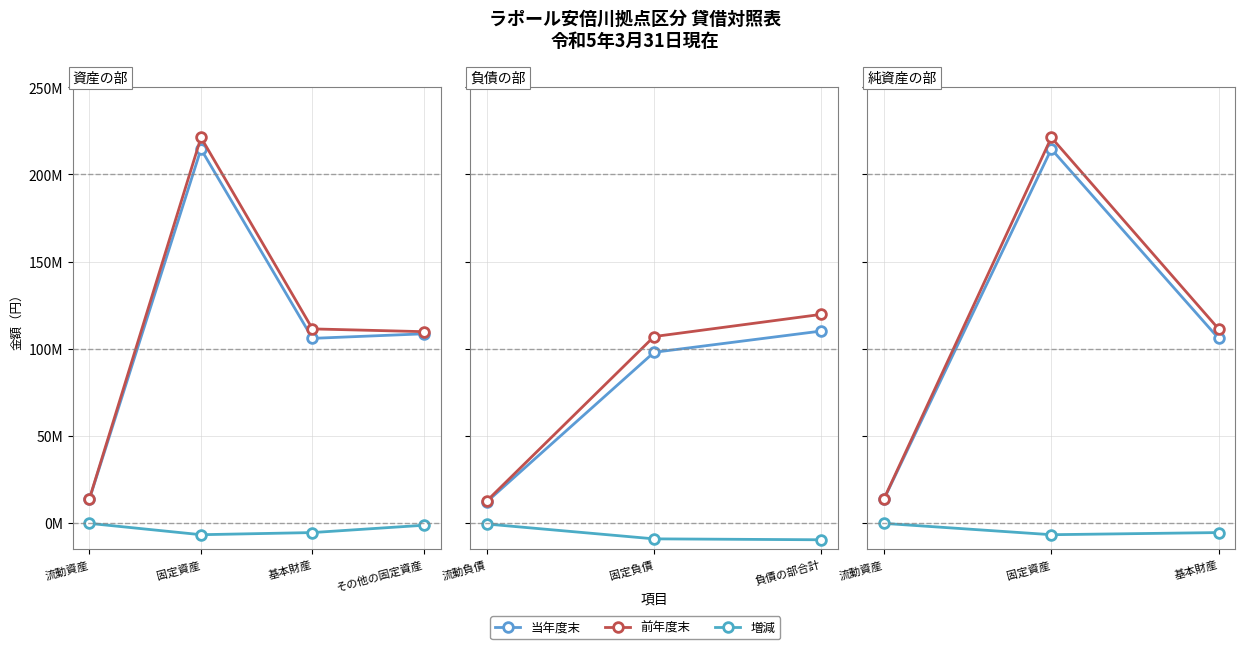

What is the label of the 1st point from the left?

流動資産